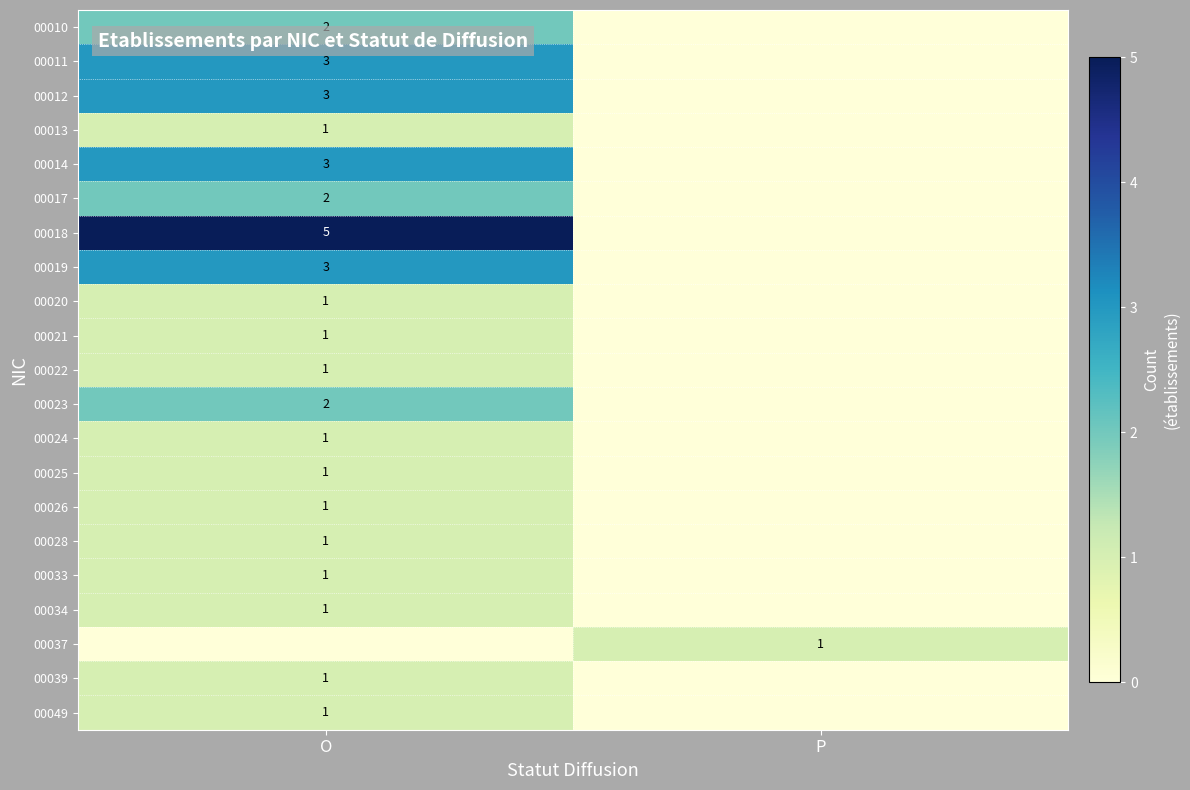

What is the difference between the highest and lowest values at O?

5